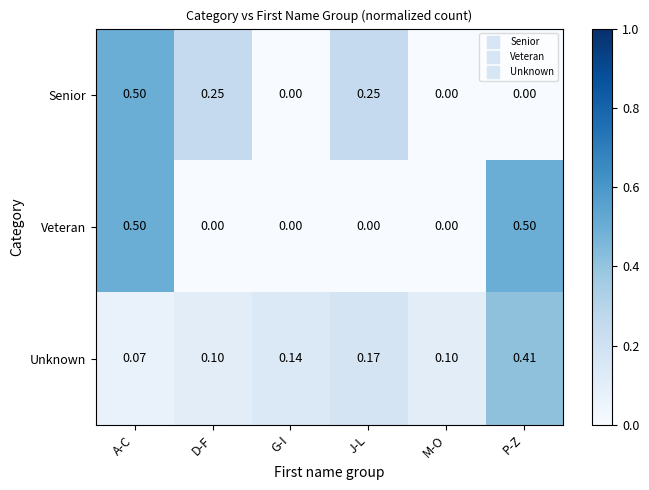

At which category is the sum across all series the highest?

A-C